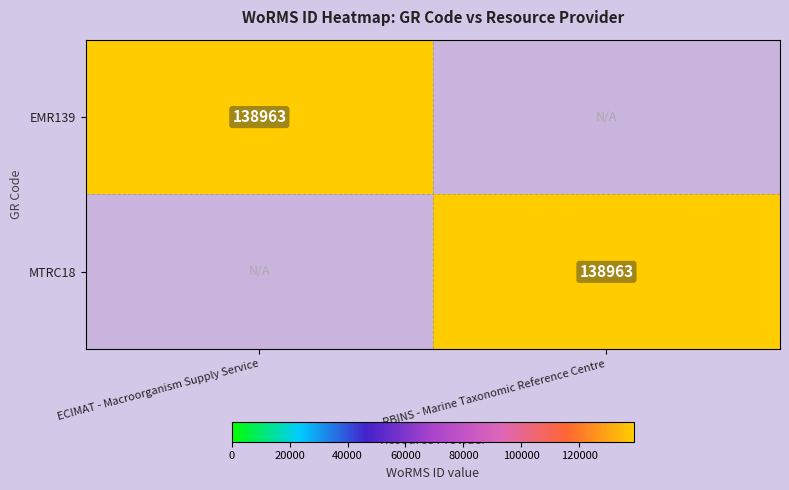

Which has a higher value, ECIMAT - Macroorganism Supply Service or RBINS - Marine Taxonomic Reference Centre?

ECIMAT - Macroorganism Supply Service